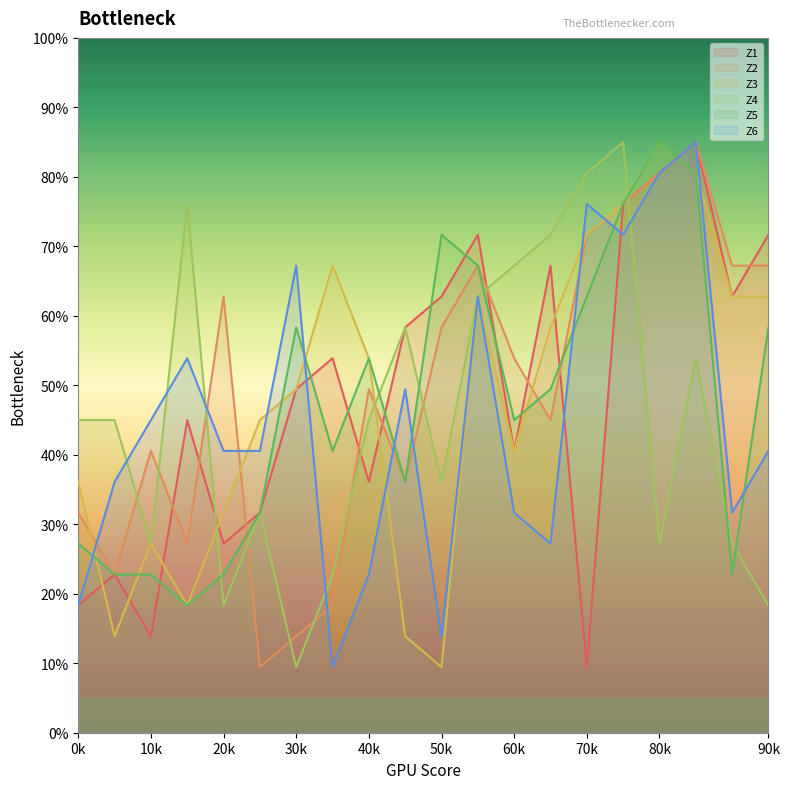

At which label is Z3 closest to 47?

8